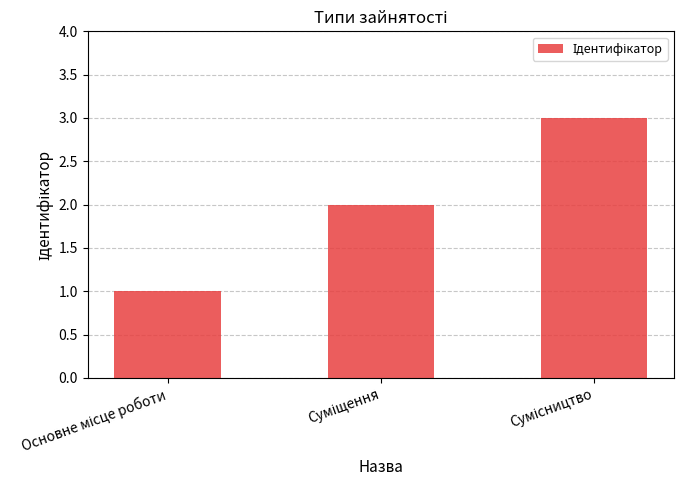

What is the sum of all values?

6